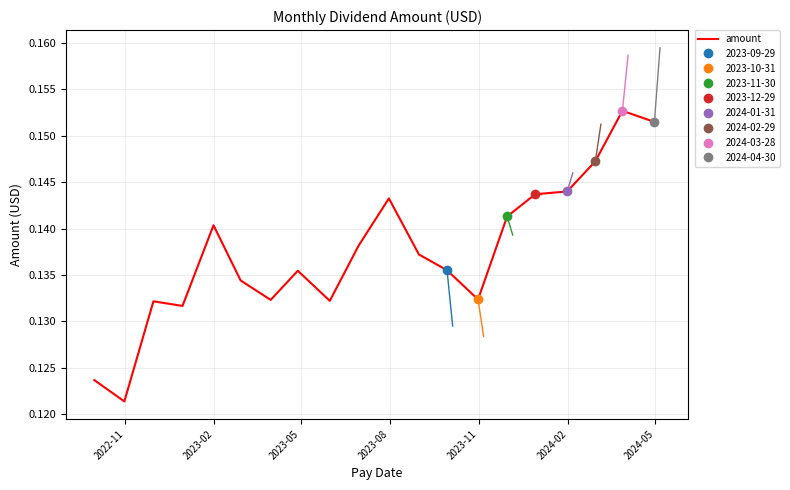

The chart shows a value of 0.1 at 2023-11. True or false?

True